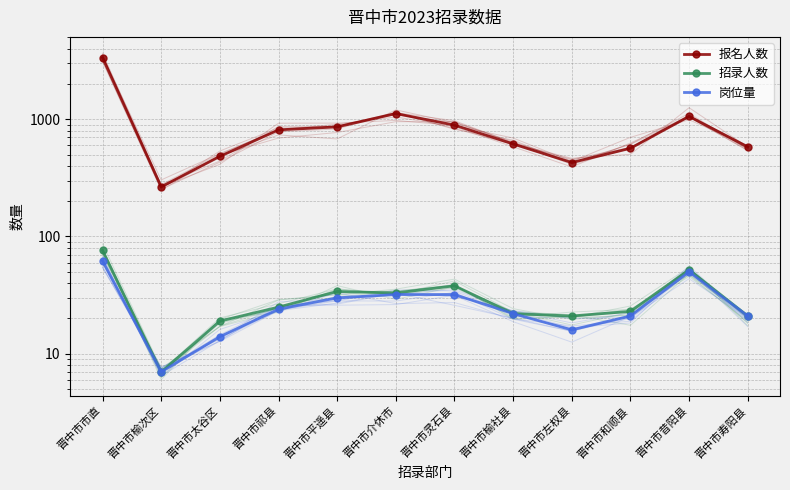

The 岗位量 series shows 9 at 晋中市榆社县. True or false?

False